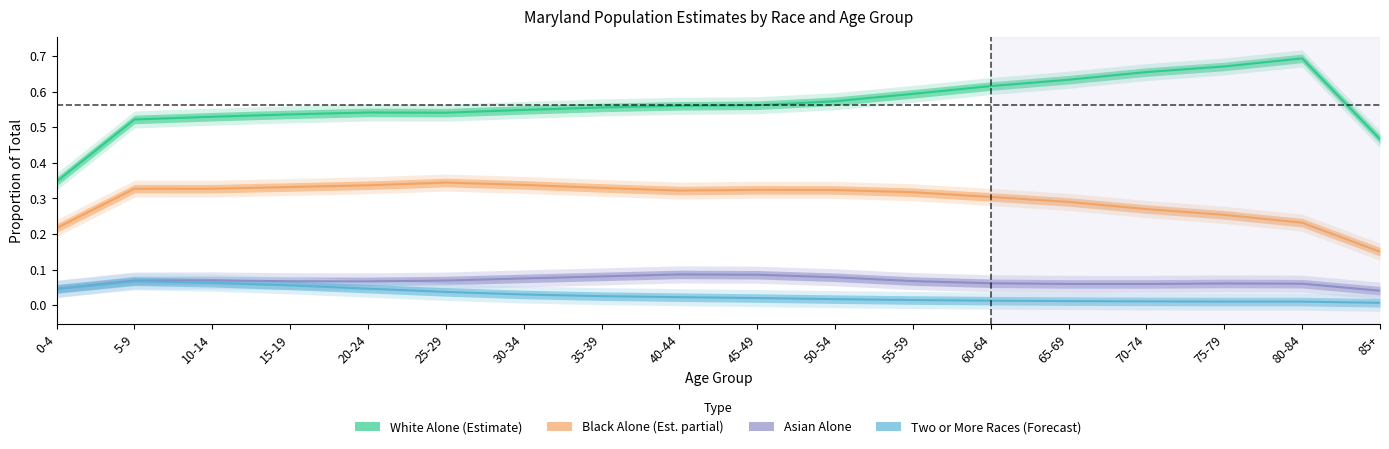

Rank the series at 70-74 from lowest to highest value.

Two or More Races, Asian Alone, Black Alone, White Alone